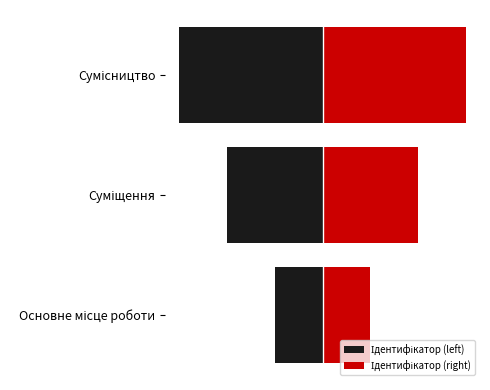

The value of Ідентифікатор (left) at Сумісництво is -3. True or false?

True